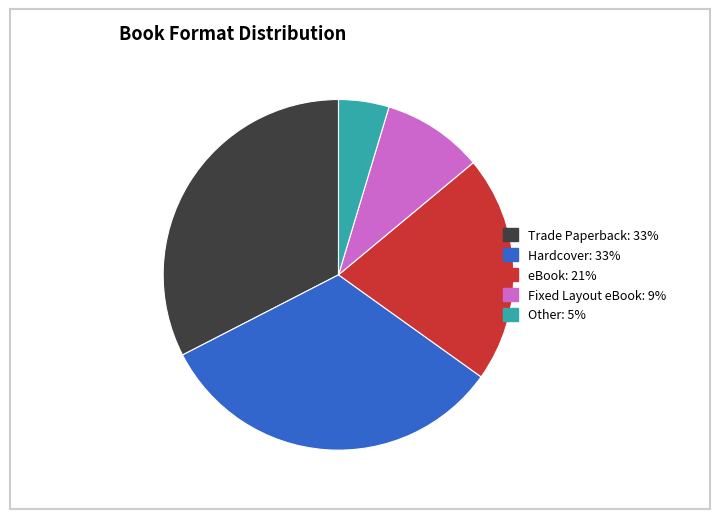

Is the sum of Trade Paperback: 33% and eBook: 21% greater than half?

Yes